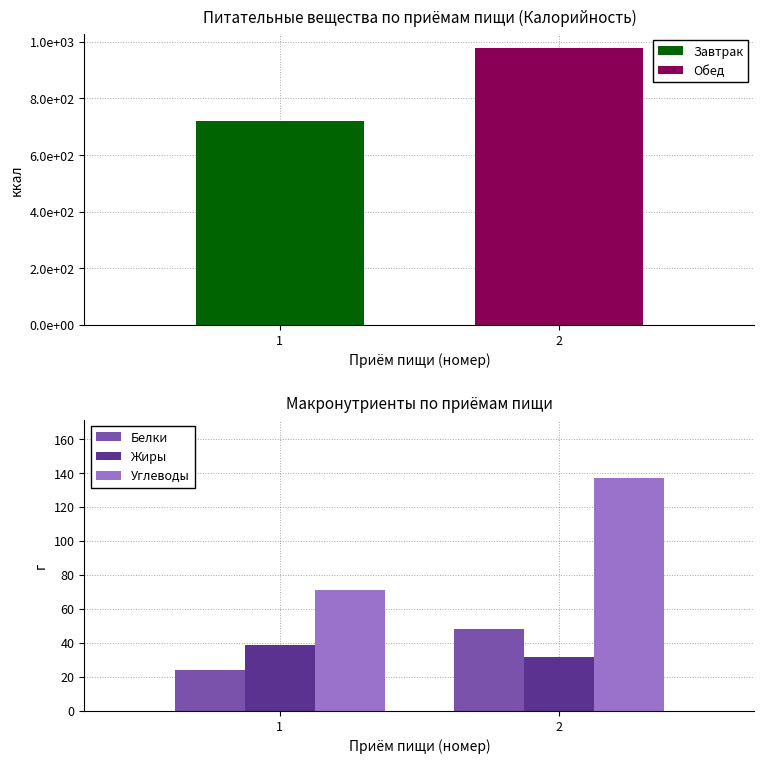

At which category is the sum across all series the highest?

2